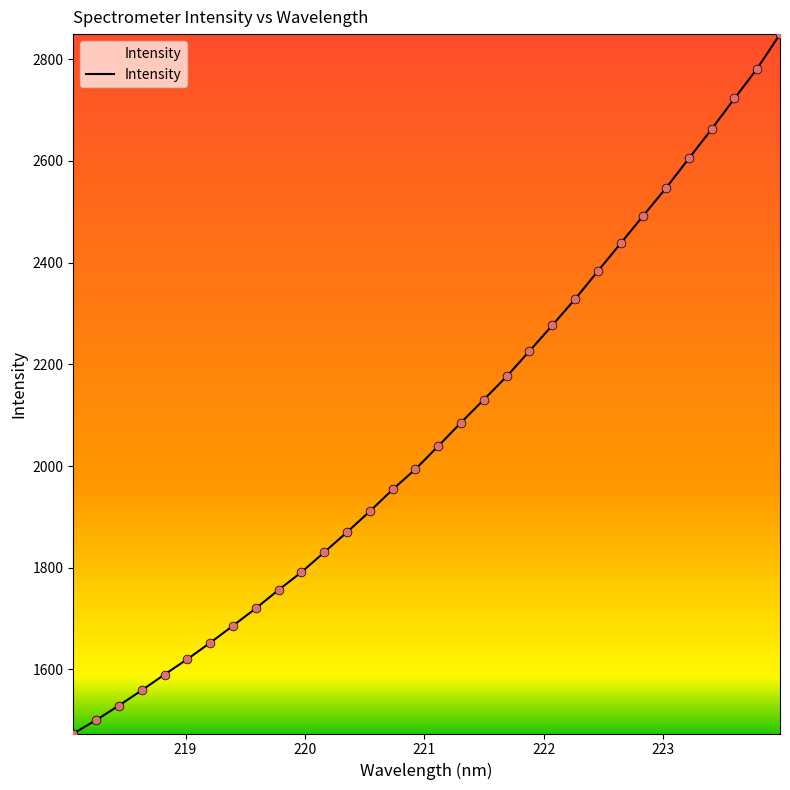

What is the difference between the maximum and minimum values?

1375.2